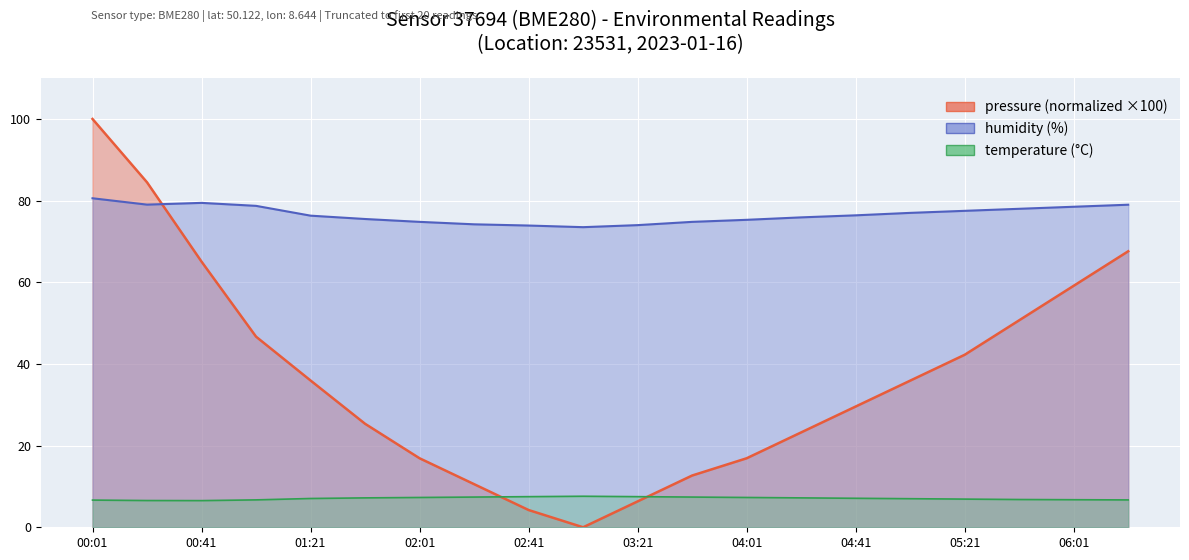

Which series has the widest spread of values?

pressure